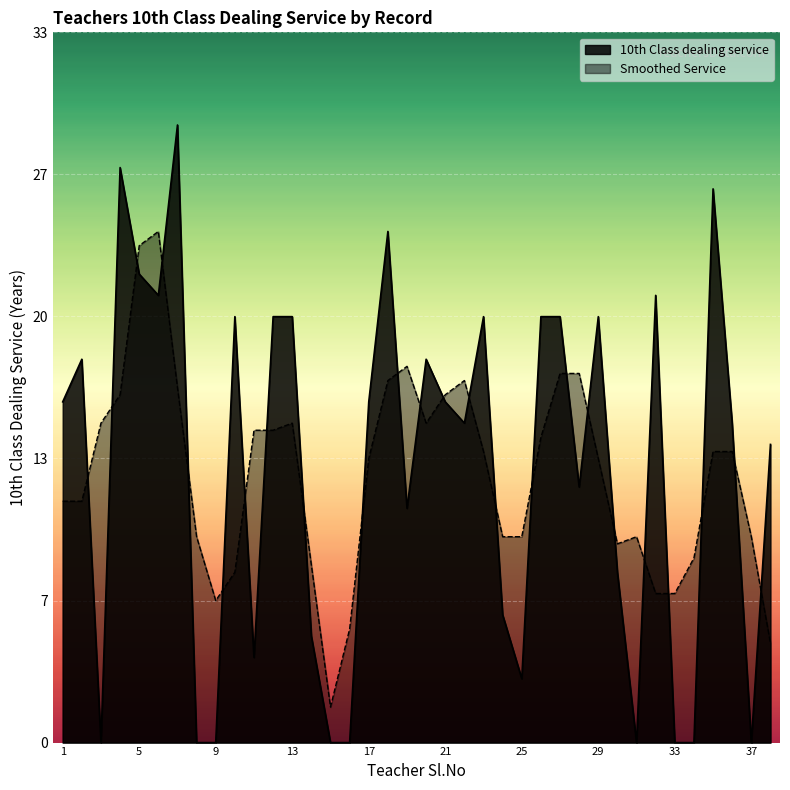

True or false: the data has more than 2 interior local peaks.

True